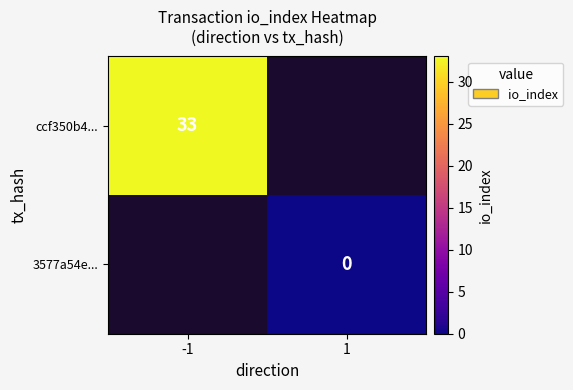

The ccf350b4... series shows 33 at -1. True or false?

True